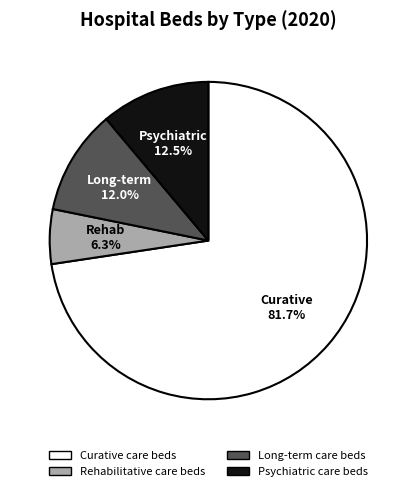

Is Psychiatric care beds the majority of the pie?

No